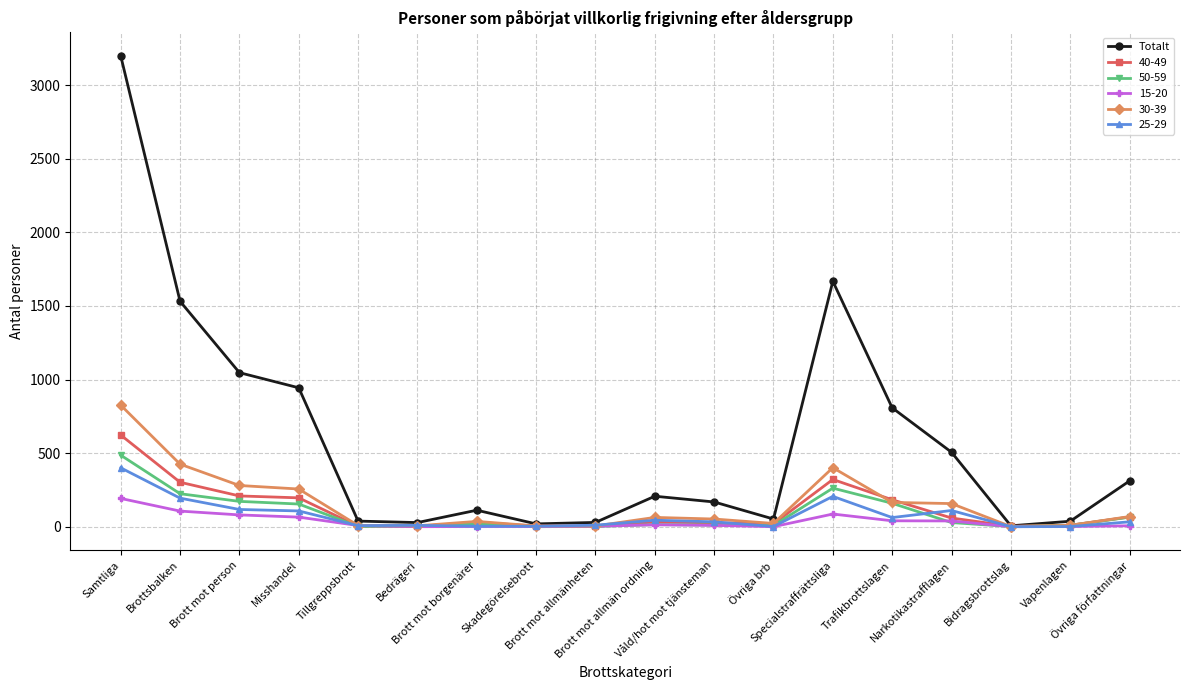

What is the greatest value displayed?

3200